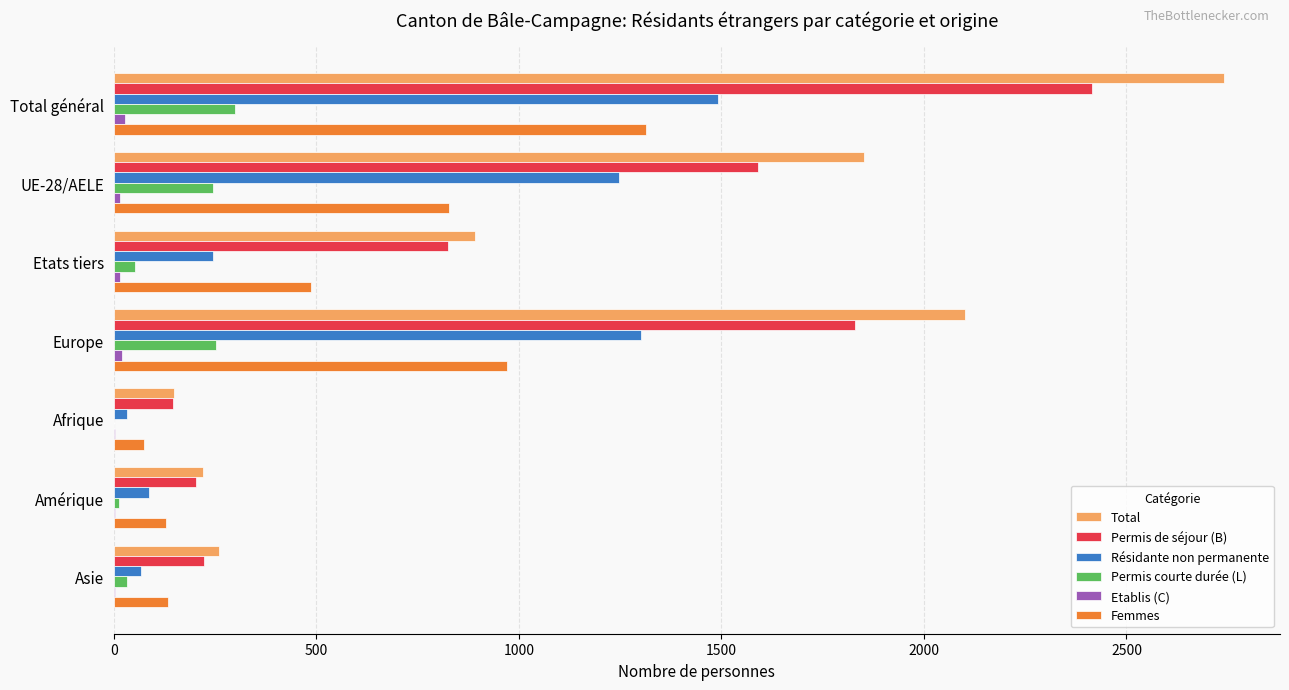

Which series has the largest total across all categories?

Total